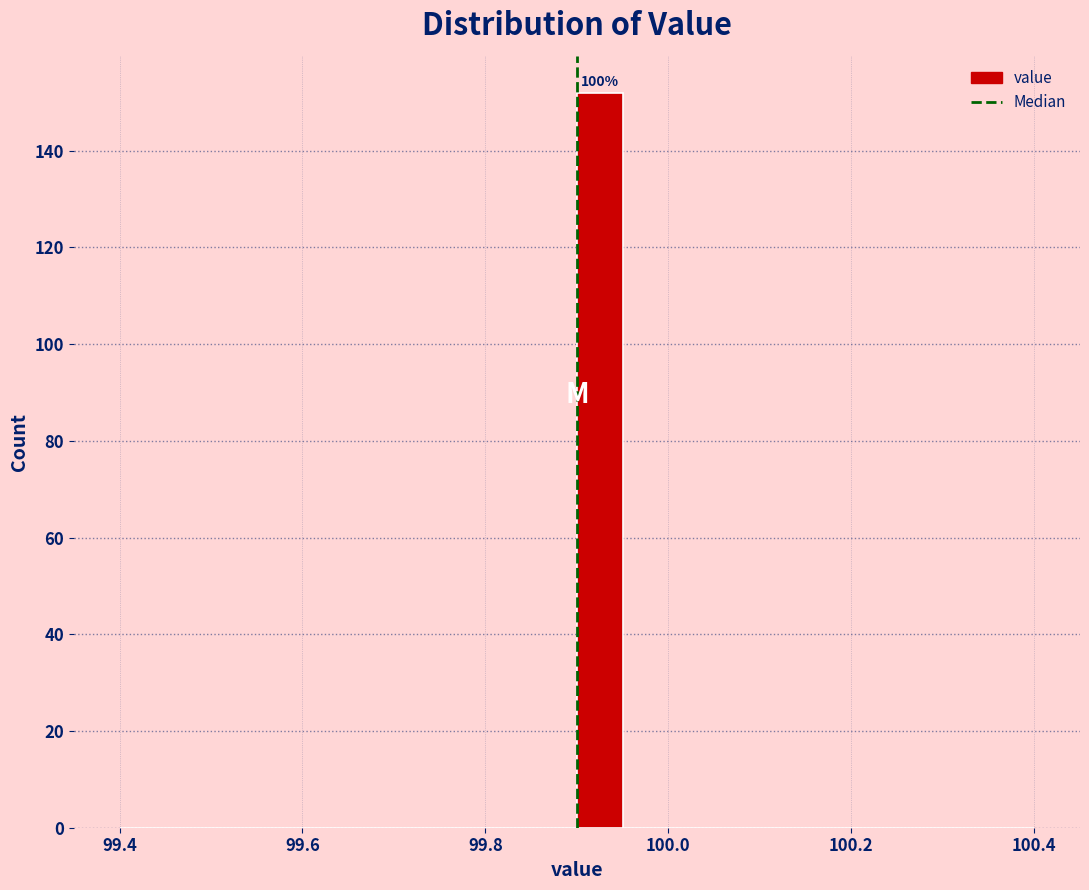

Read against the x-axis, roughly where is the centre of the tallest bar?

99.92